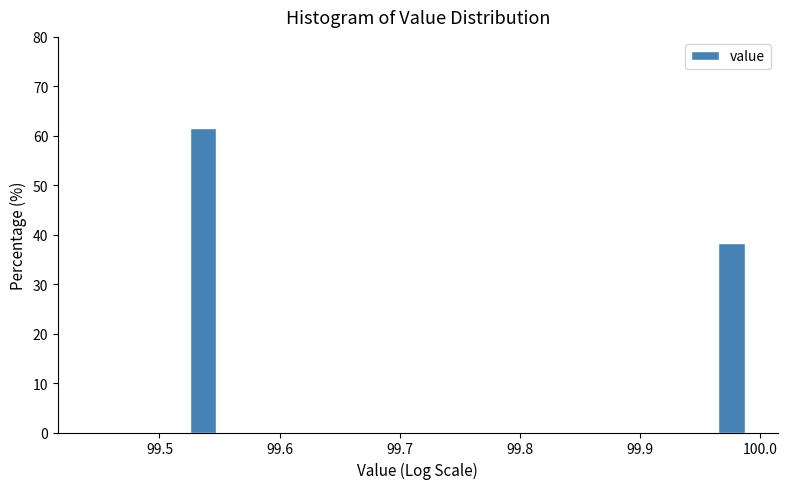

Around what value on the x-axis is the tallest bar? Give the approximate position of its centre, as read against the axis.

99.54